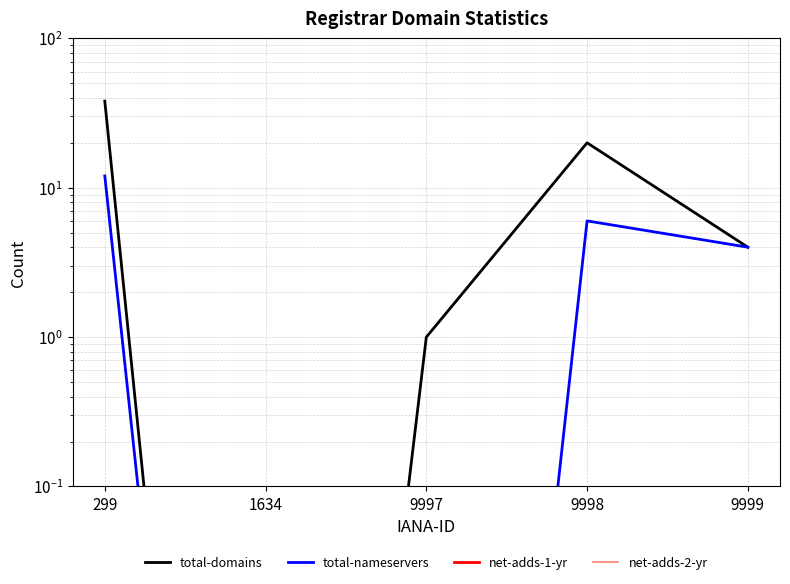

Between 9999 and 299, which is larger?

299